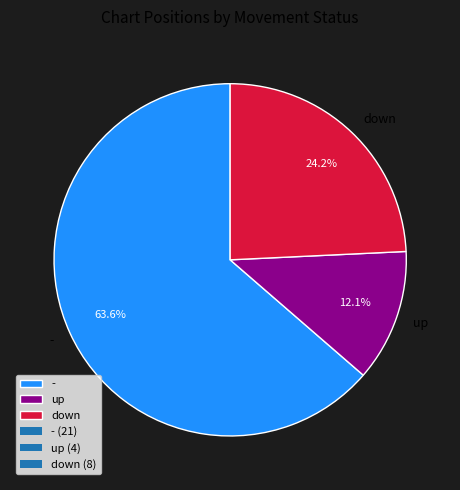

To the nearest percent, what is the difference between the largest and smallest slice percentages?

52%